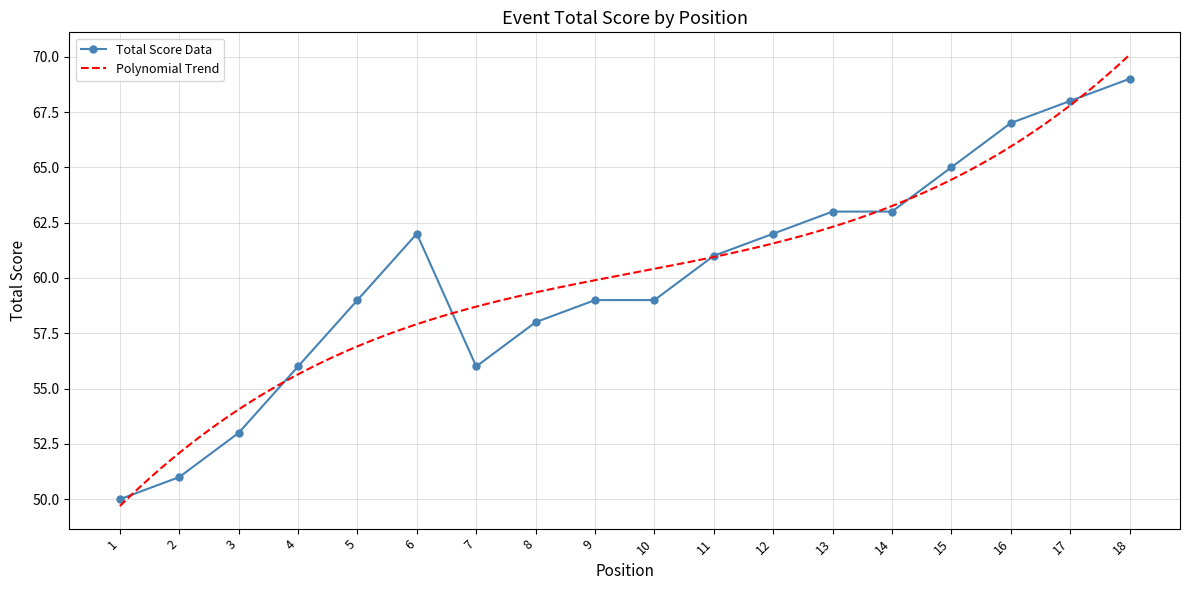

At which category does Total Score Data reach its first local valley?

7